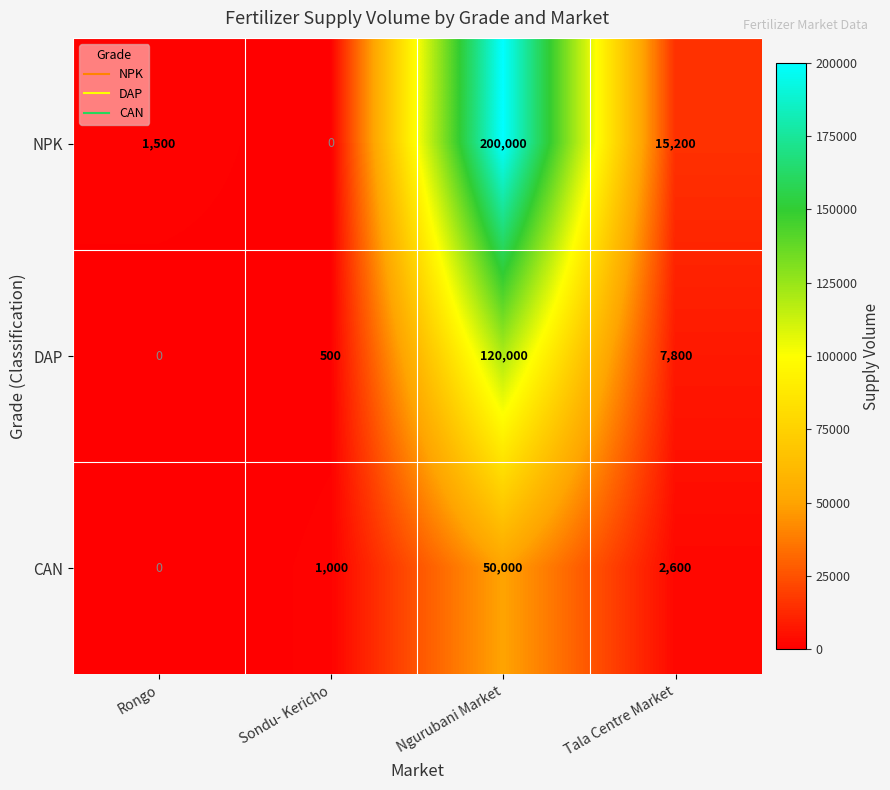

Where is DAP nearest to the value 60000?

Tala Centre Market